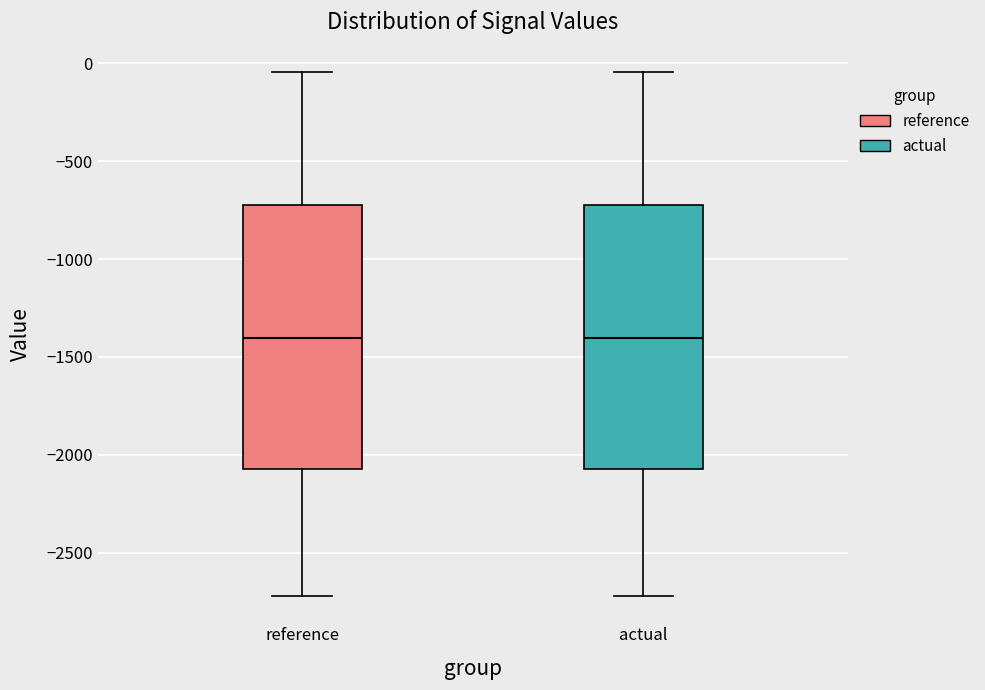

Reading left to right, read every box against the y-axis: the position of its median line, the range the box covers, and the ends of its whiskers. The values are not printed on the chart, so give them approximately, as read against the axis.

reference: median -1400, box -2050 to -700, whiskers -2700 to -50
actual: median -1400, box -2050 to -700, whiskers -2700 to -50